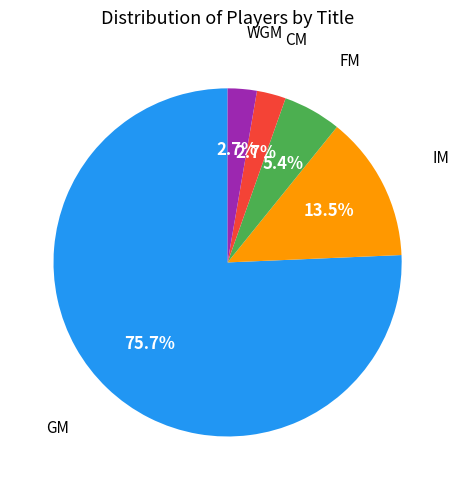

How many segments does this pie chart have?

5